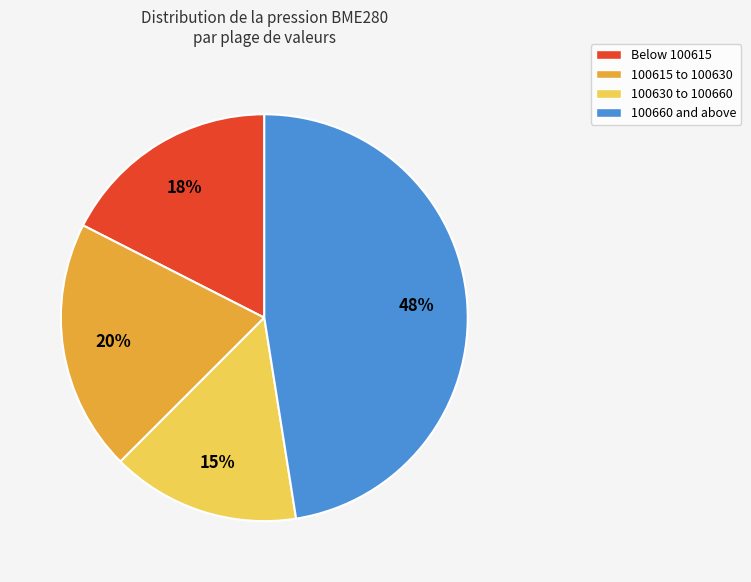

Combined, do Below 100615 and 100615 to 100630 account for over 50%?

No